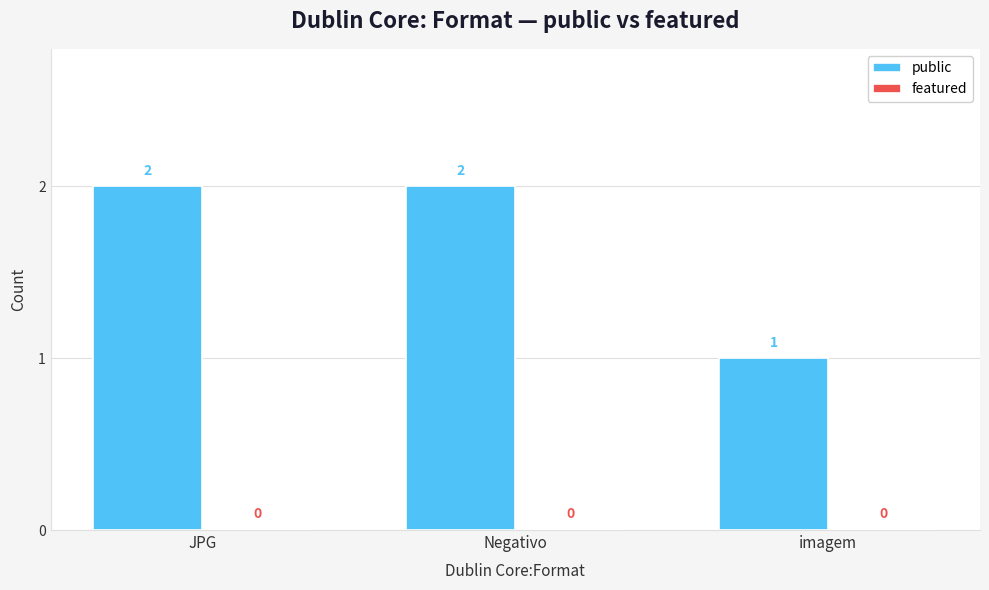

What position from the right is imagem?

1